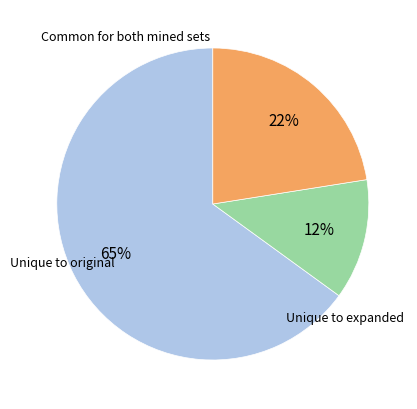

Is there any slice that represents more than half of the pie?

Yes